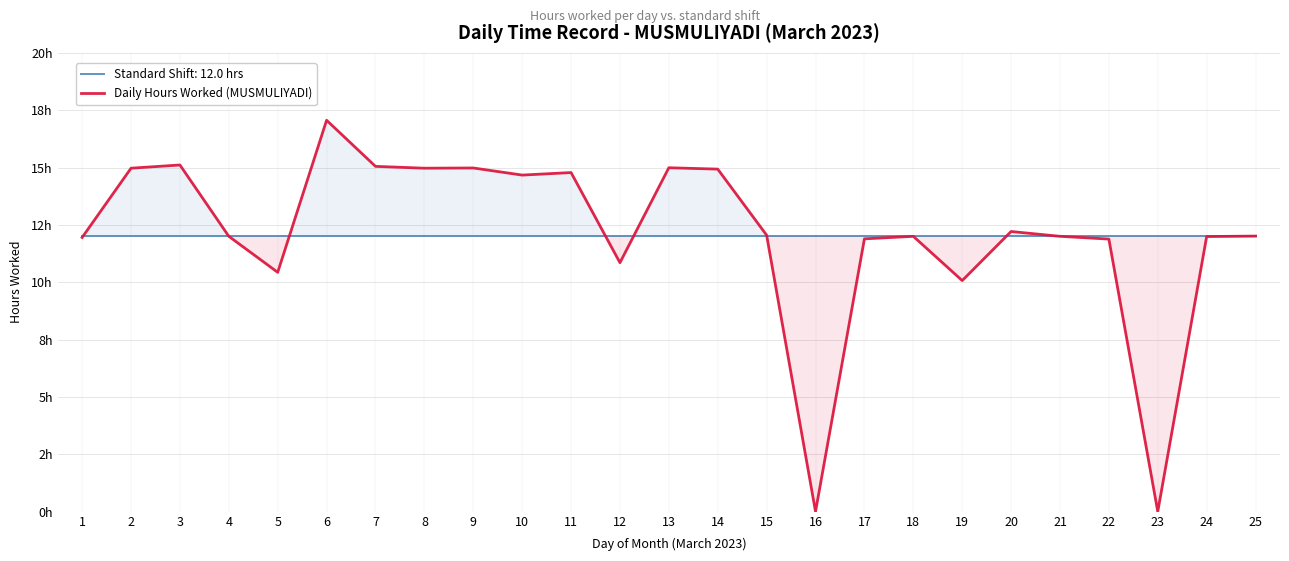

How many lines are shown in the chart?

1